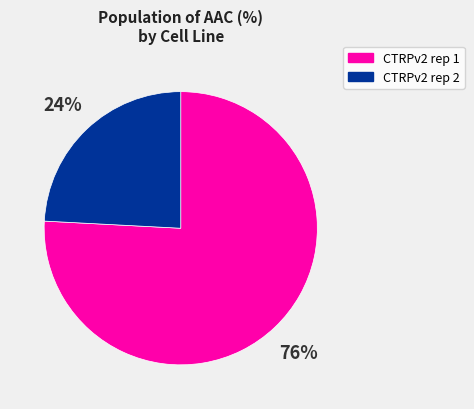

Which category has the smallest portion of the pie?

CTRPv2 rep 2